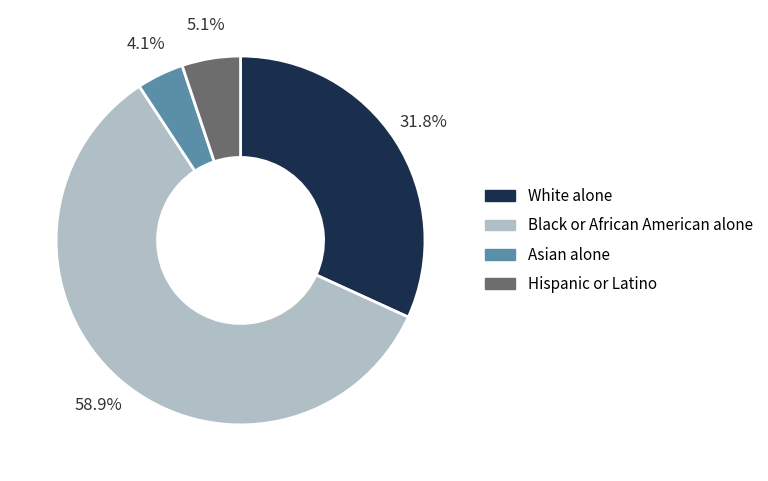

Which slice is the largest?

Black or African American alone